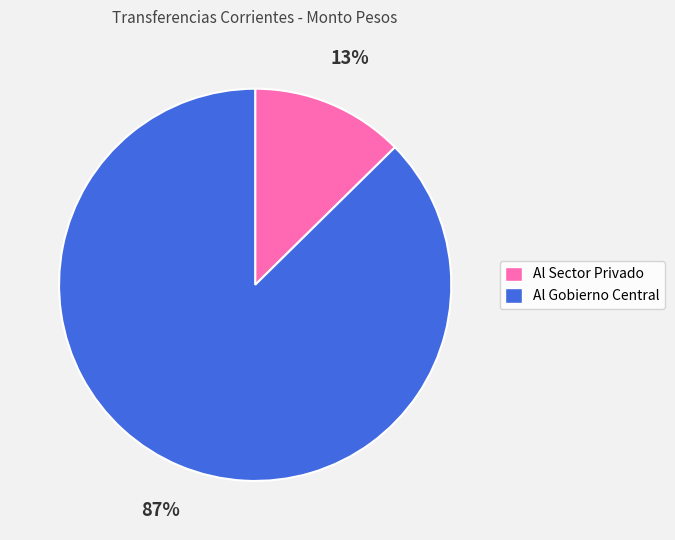

Which has a higher value, Al Sector Privado or Al Gobierno Central?

Al Gobierno Central